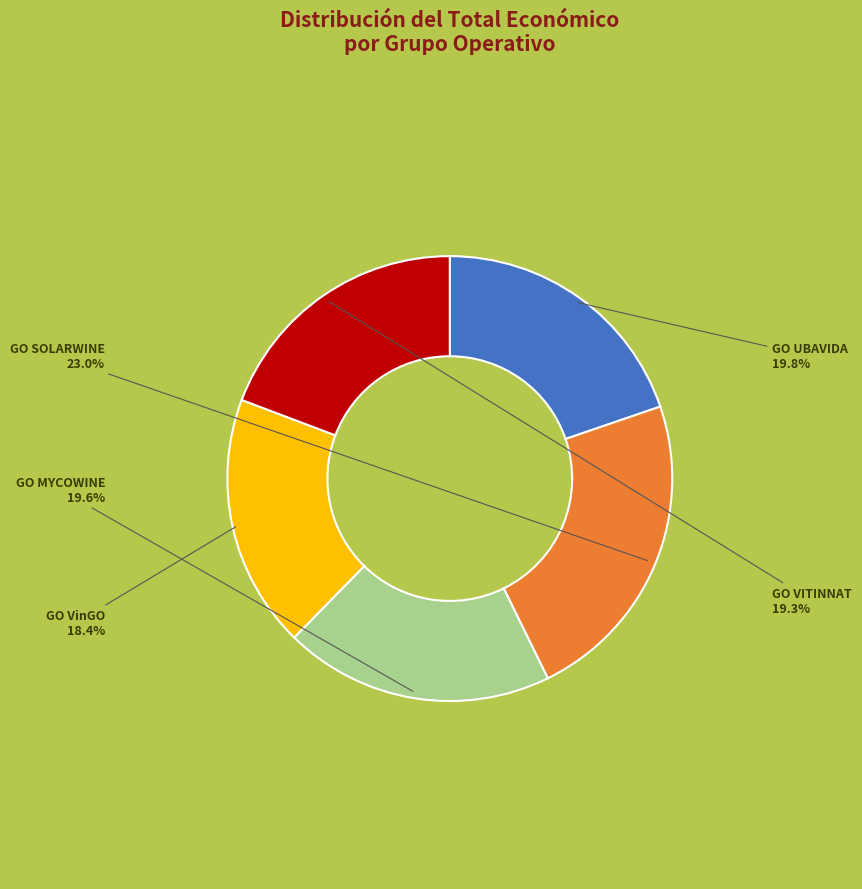

Which category has the biggest portion of the pie?

GO SOLARWINE